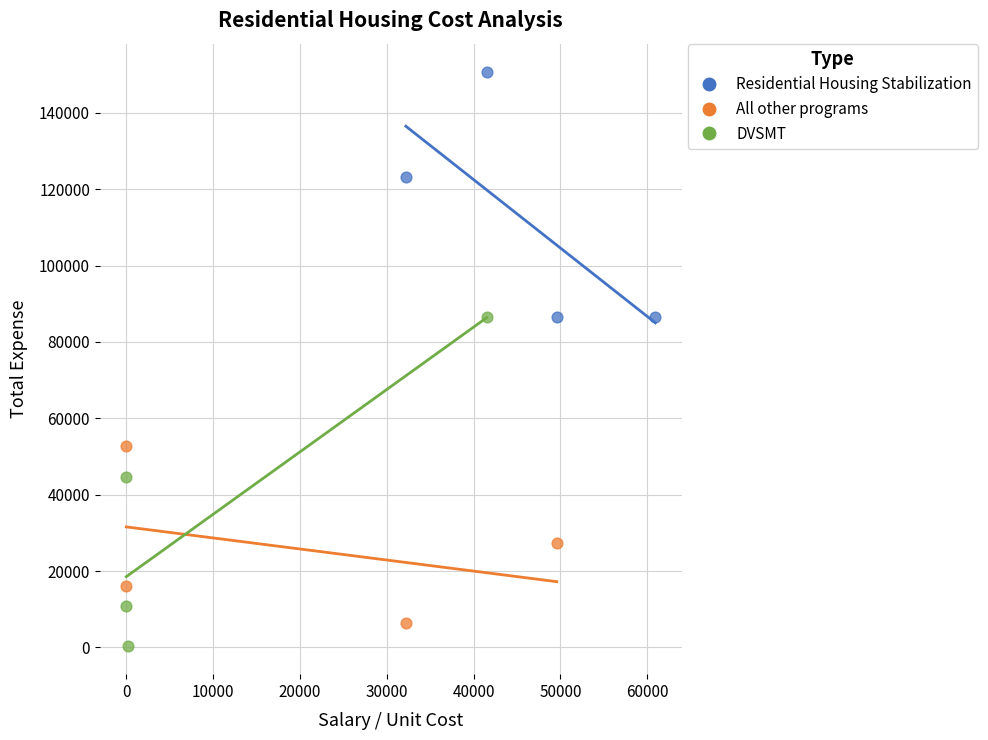

Which series contains the highest Y value?

Residential Housing Stabilization